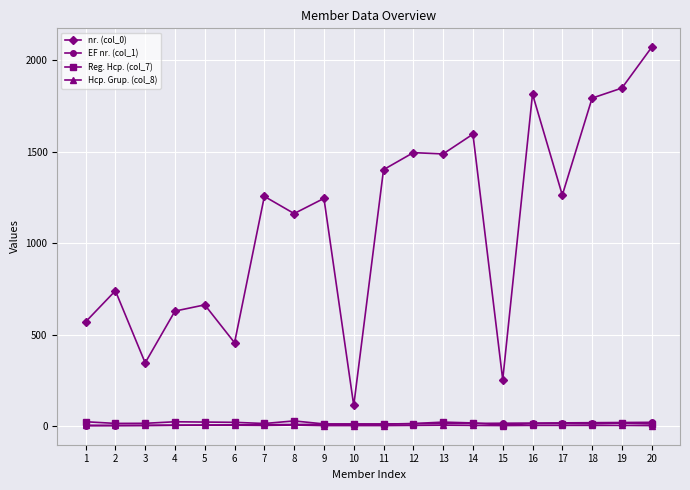

What is the maximum value for nr. (col_0)?

2070.0